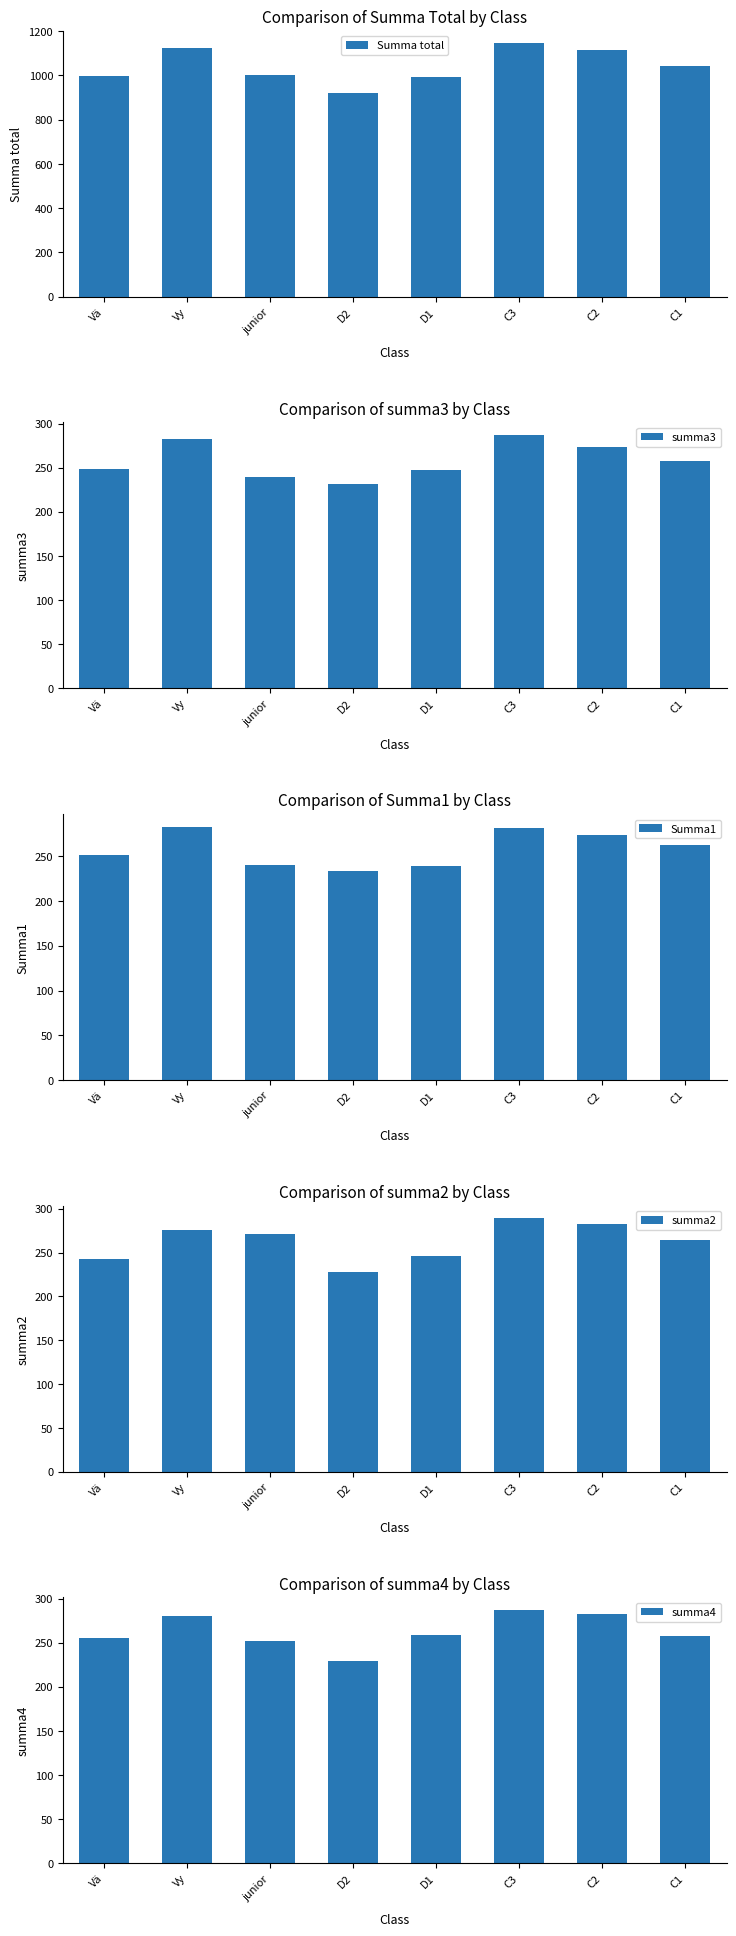

How many values in the summa3 series are below 258?

4